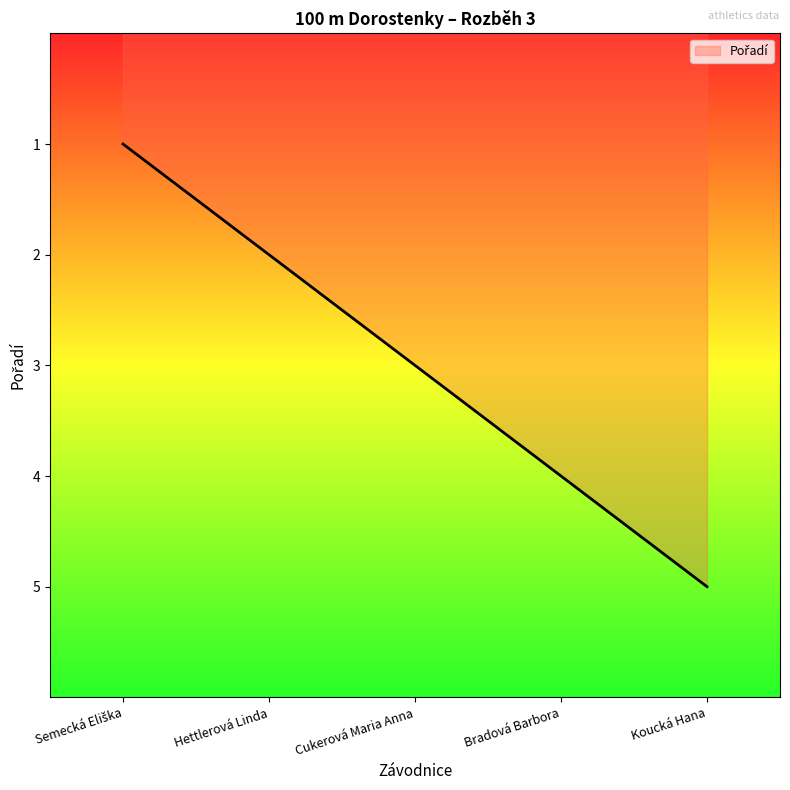

The value at Hettlerová Linda is 2. True or false?

True